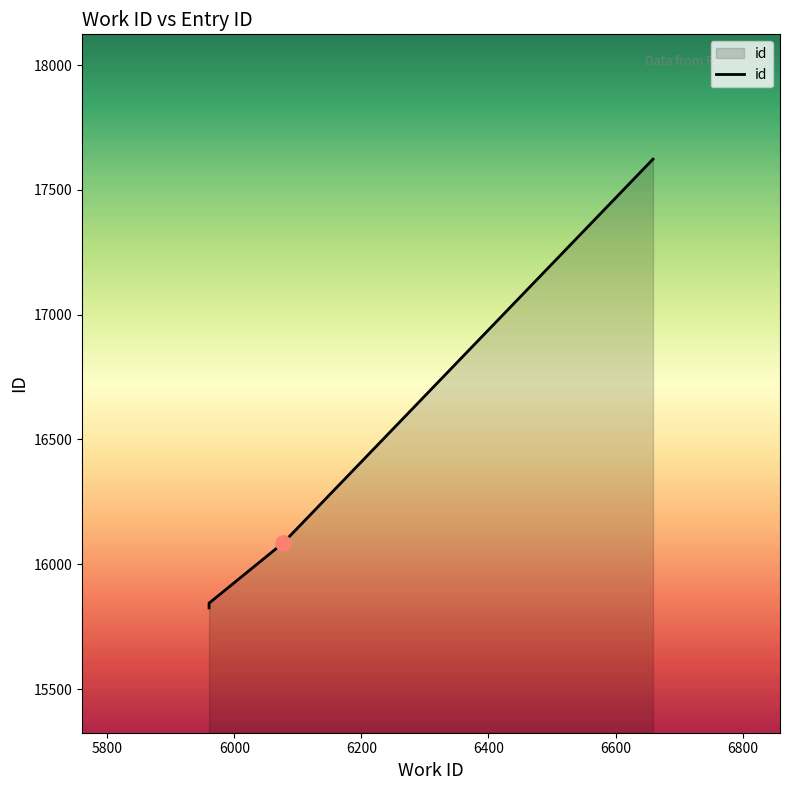

Approximately how many times larger is the value at 5960 compared to 6077?

1.0